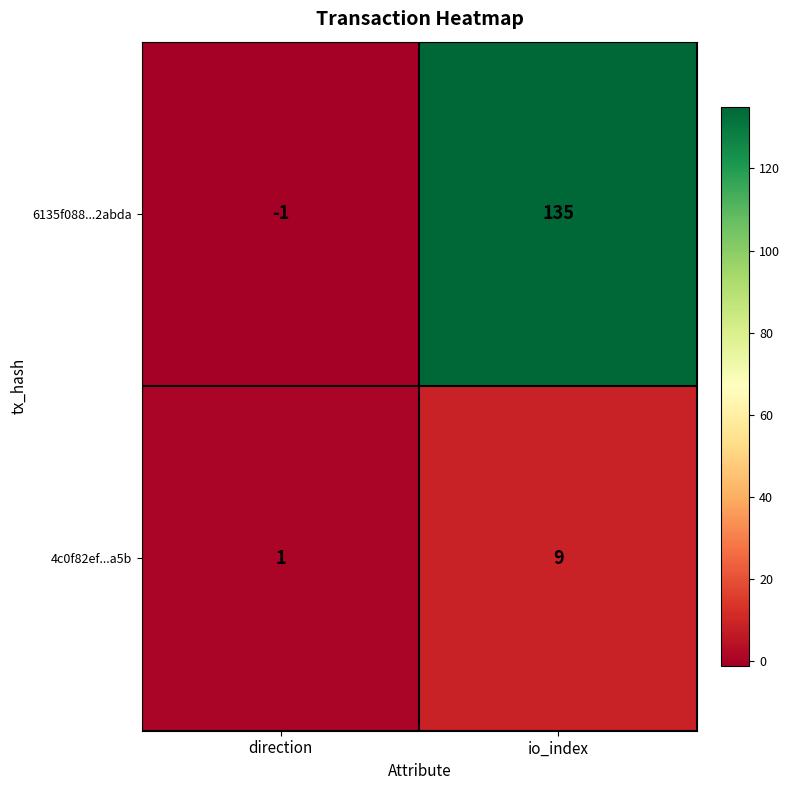

What is the maximum value shown in the chart?

135